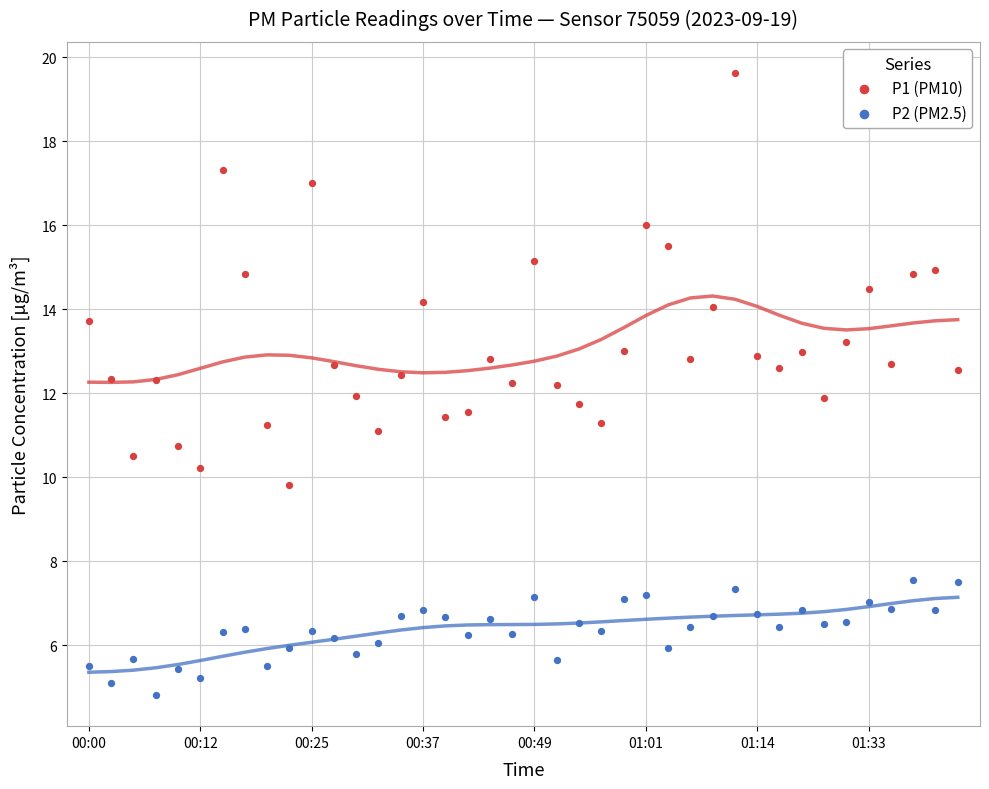

Which series contains the highest Y value?

P1 (PM10)